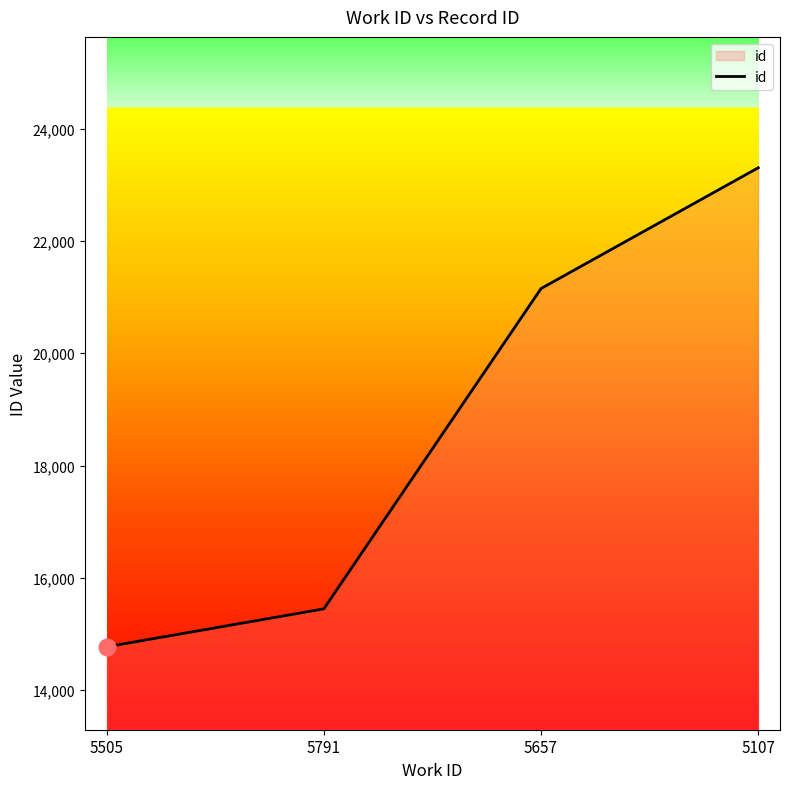

Which label corresponds to the largest value in the chart?

5107